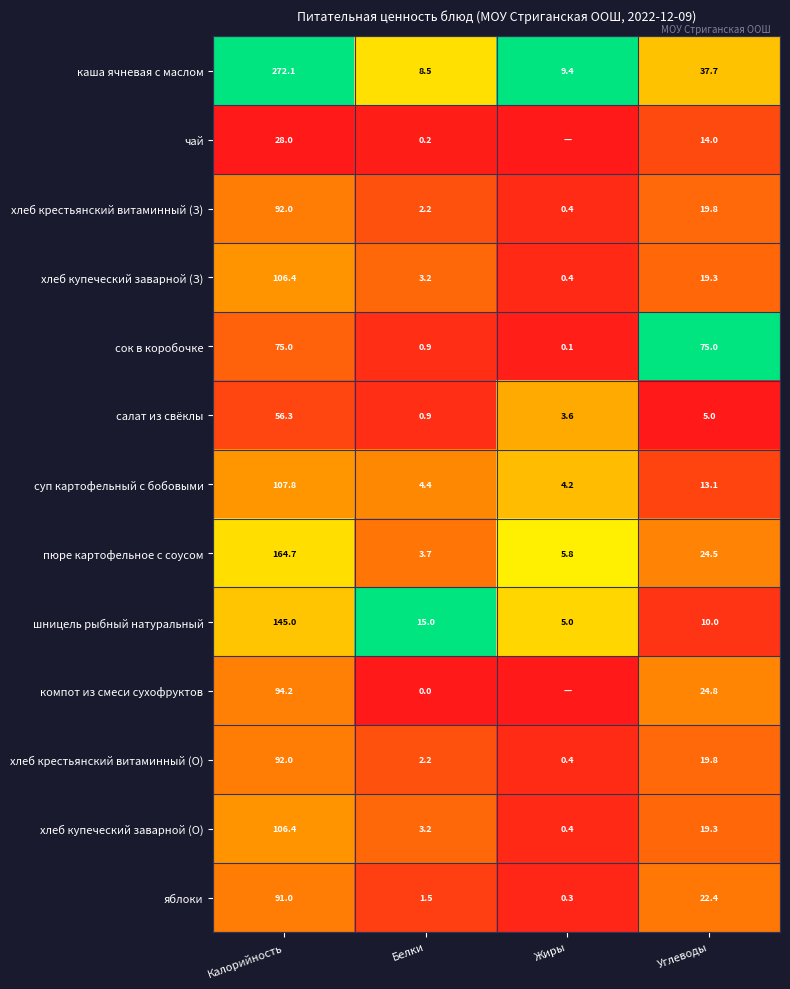

The value of шницель рыбный натуральный at Углеводы is 0.0. True or false?

False